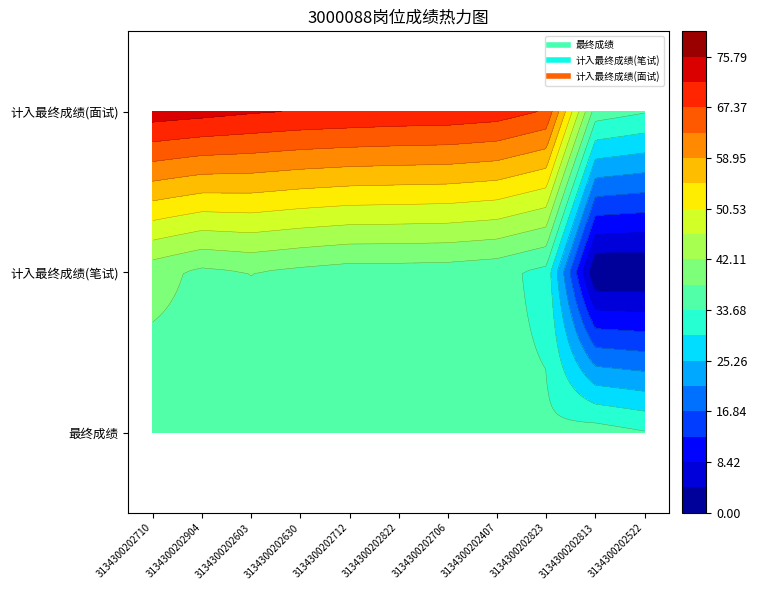

Reading left to right, list all the values displayed in this chart.

1: 73.8	73.0	72.0	71.3	70.9	70.5	70.3	69.5	66.9	35.8	34.0
2: 34.3	36.1	34.0	34.4	34.9	34.5	34.5	34.5	34.5	35.8	34.0
3: 39.5	37.0	38.0	36.9	36.0	36.0	35.8	35.0	32.4	0.0	0.0